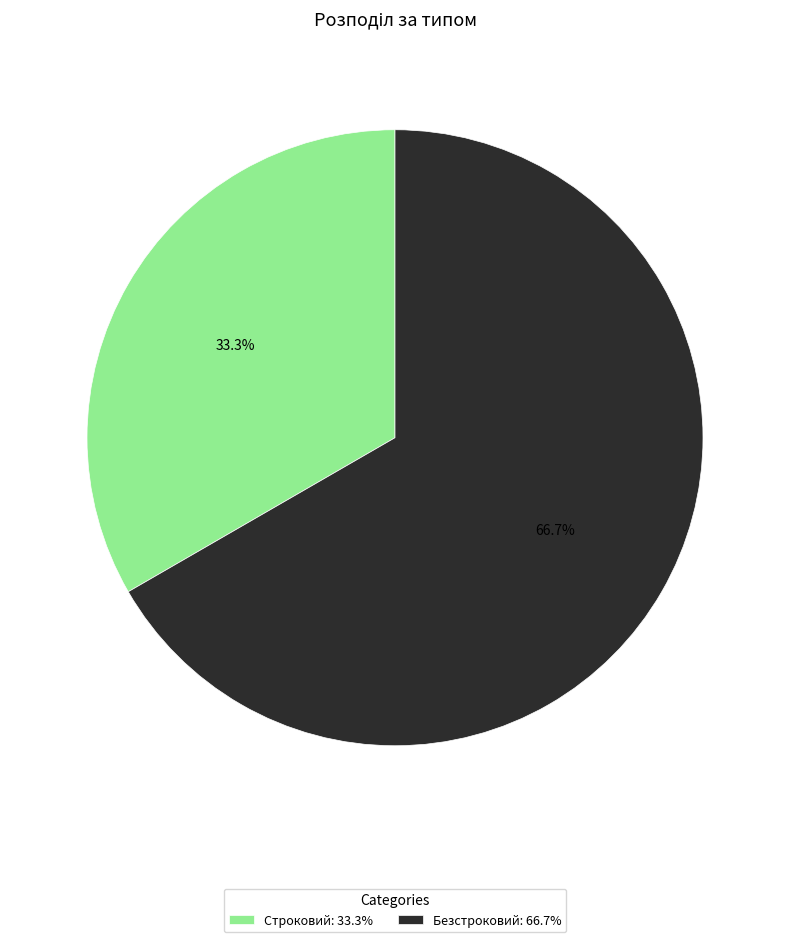

To the nearest percent, what portion does Безстроковий represent?

67%